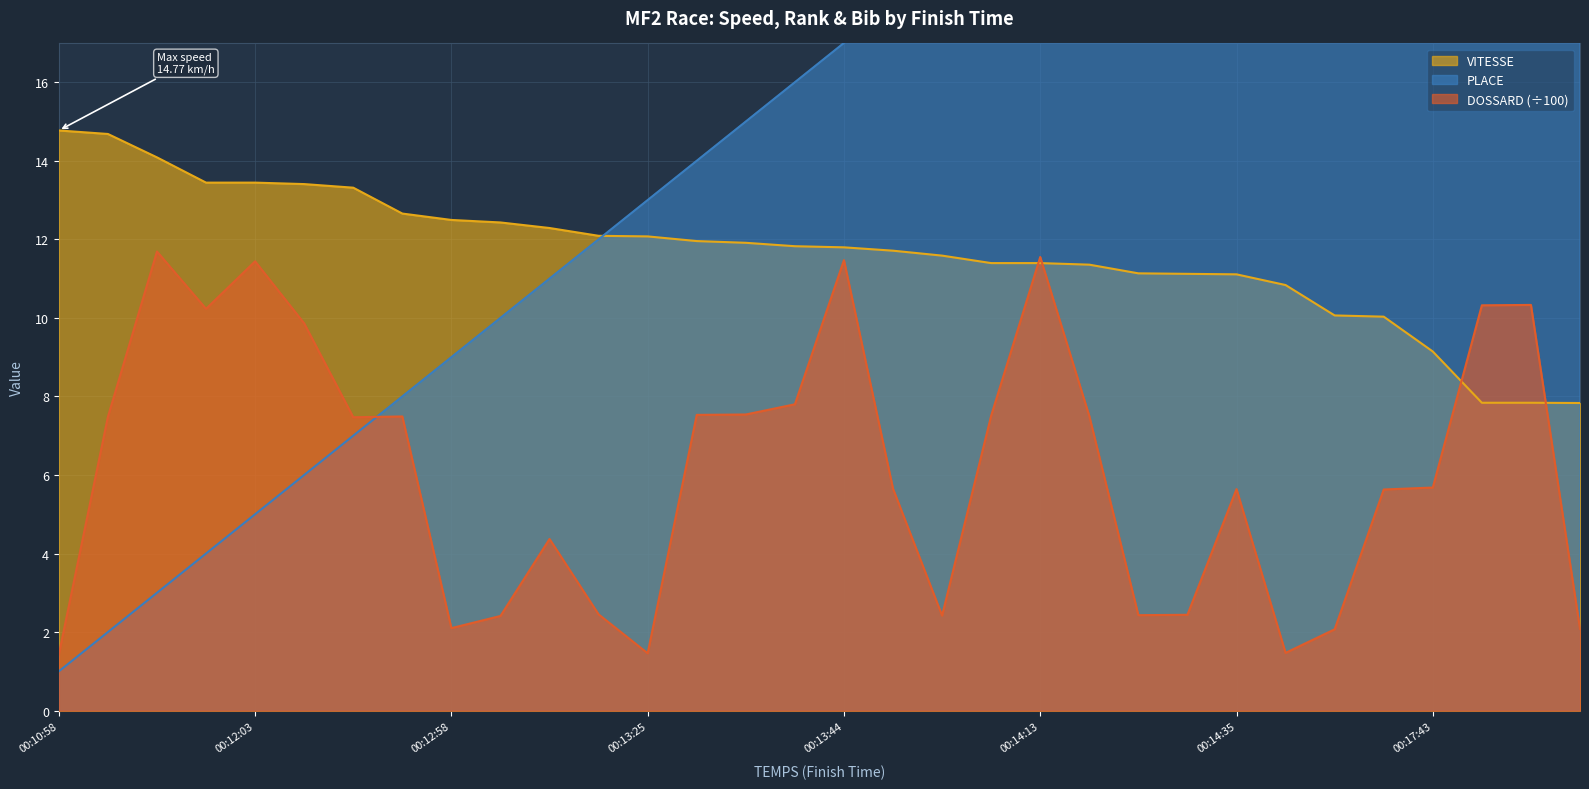

Reading left to right, extract all data points from this chart.

VITESSE: 14.8	14.7	14.1	13.4	13.4	13.4	13.3	12.7	12.5	12.4	12.3	12.1	12.1	12.0	11.9	11.8	11.8	11.7	11.6	11.4	11.4	11.4	11.1	11.1	11.1	10.8	10.1	10.0	9.1	7.8	7.8	7.8
PLACE: 1.0	2.0	3.0	4.0	5.0	6.0	7.0	8.0	9.0	10.0	11.0	12.0	13.0	14.0	15.0	16.0	17.0	18.0	19.0	20.0	21.0	22.0	23.0	24.0	25.0	26.0	27.0	28.0	29.0	30.0	31.0	32.0
DOSSARD: 1.4	7.5	11.7	10.2	11.4	9.9	7.5	7.5	2.1	2.4	4.4	2.5	1.5	7.5	7.5	7.8	11.5	5.7	2.4	7.5	11.6	7.5	2.4	2.4	5.6	1.5	2.1	5.6	5.7	10.3	10.3	2.1